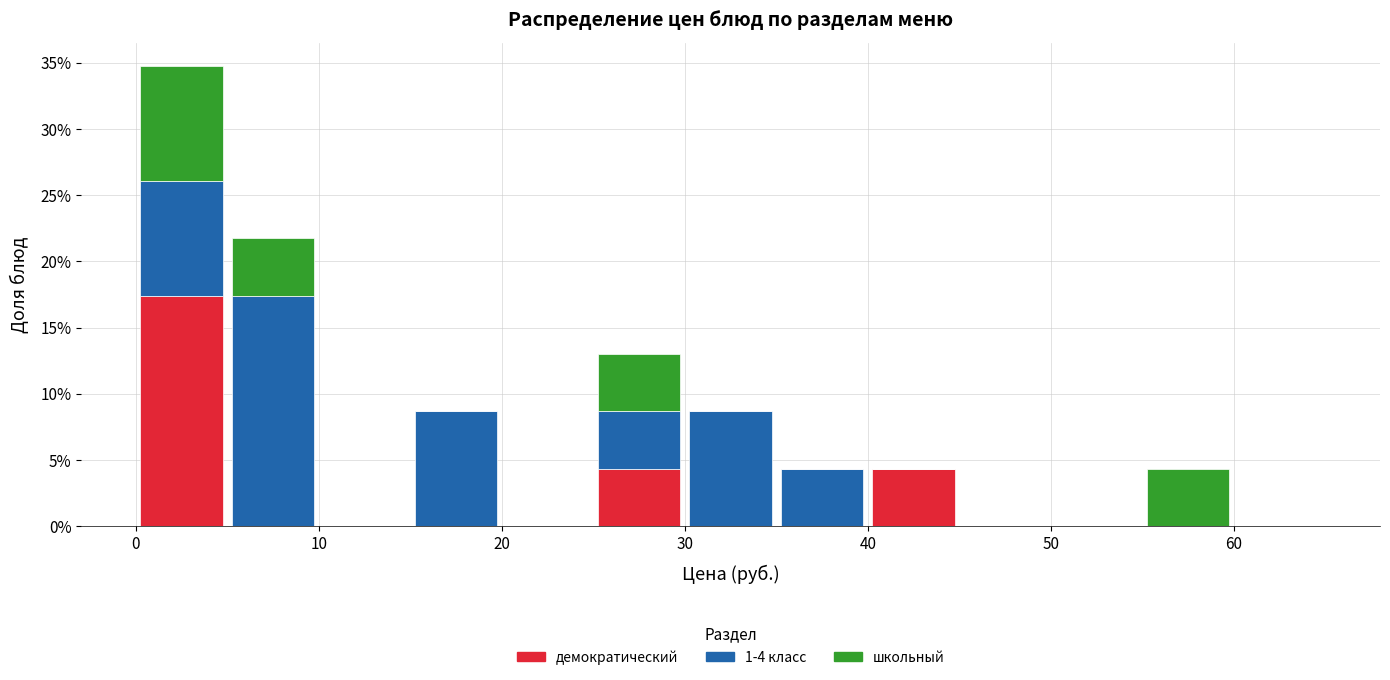

Which range on the x-axis has the tallest stacked bar (by total height)?

0 to 5